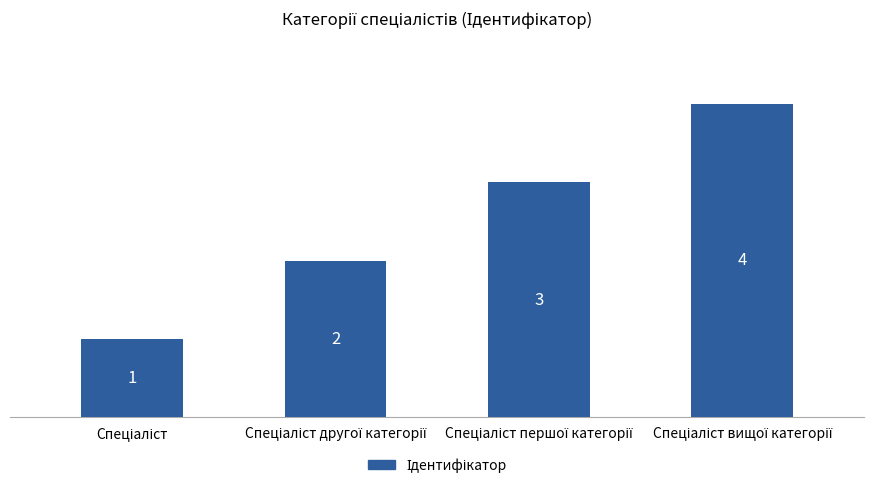

How many values are between 2 and 4?

3